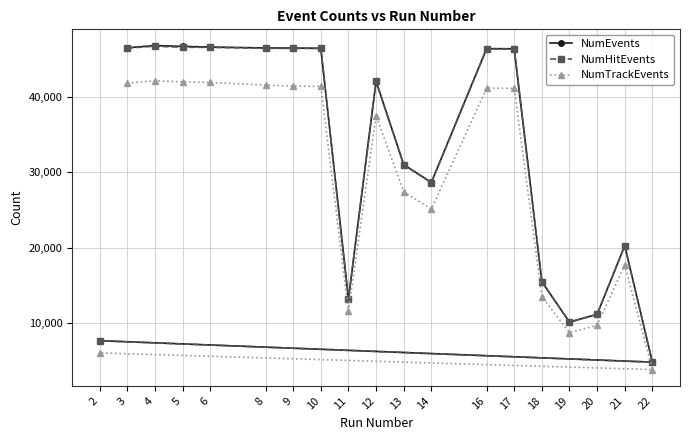

At how many categories does at least one series exceed 26745?

12